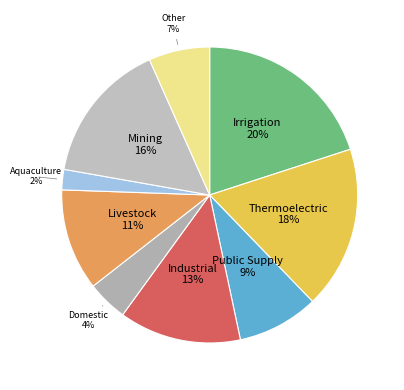

How many slices are in this pie chart?

9